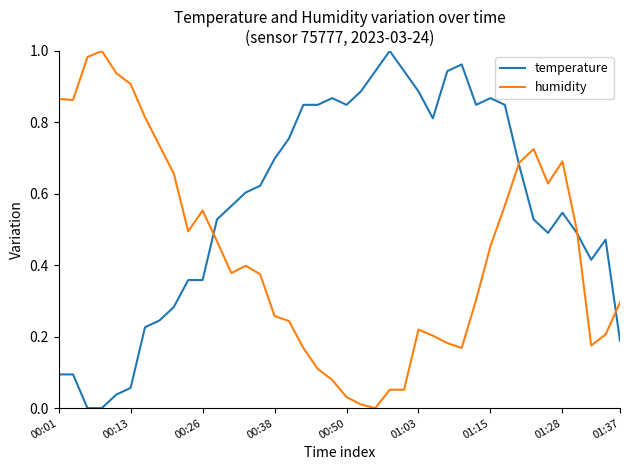

Which series has the largest total across all categories?

temperature